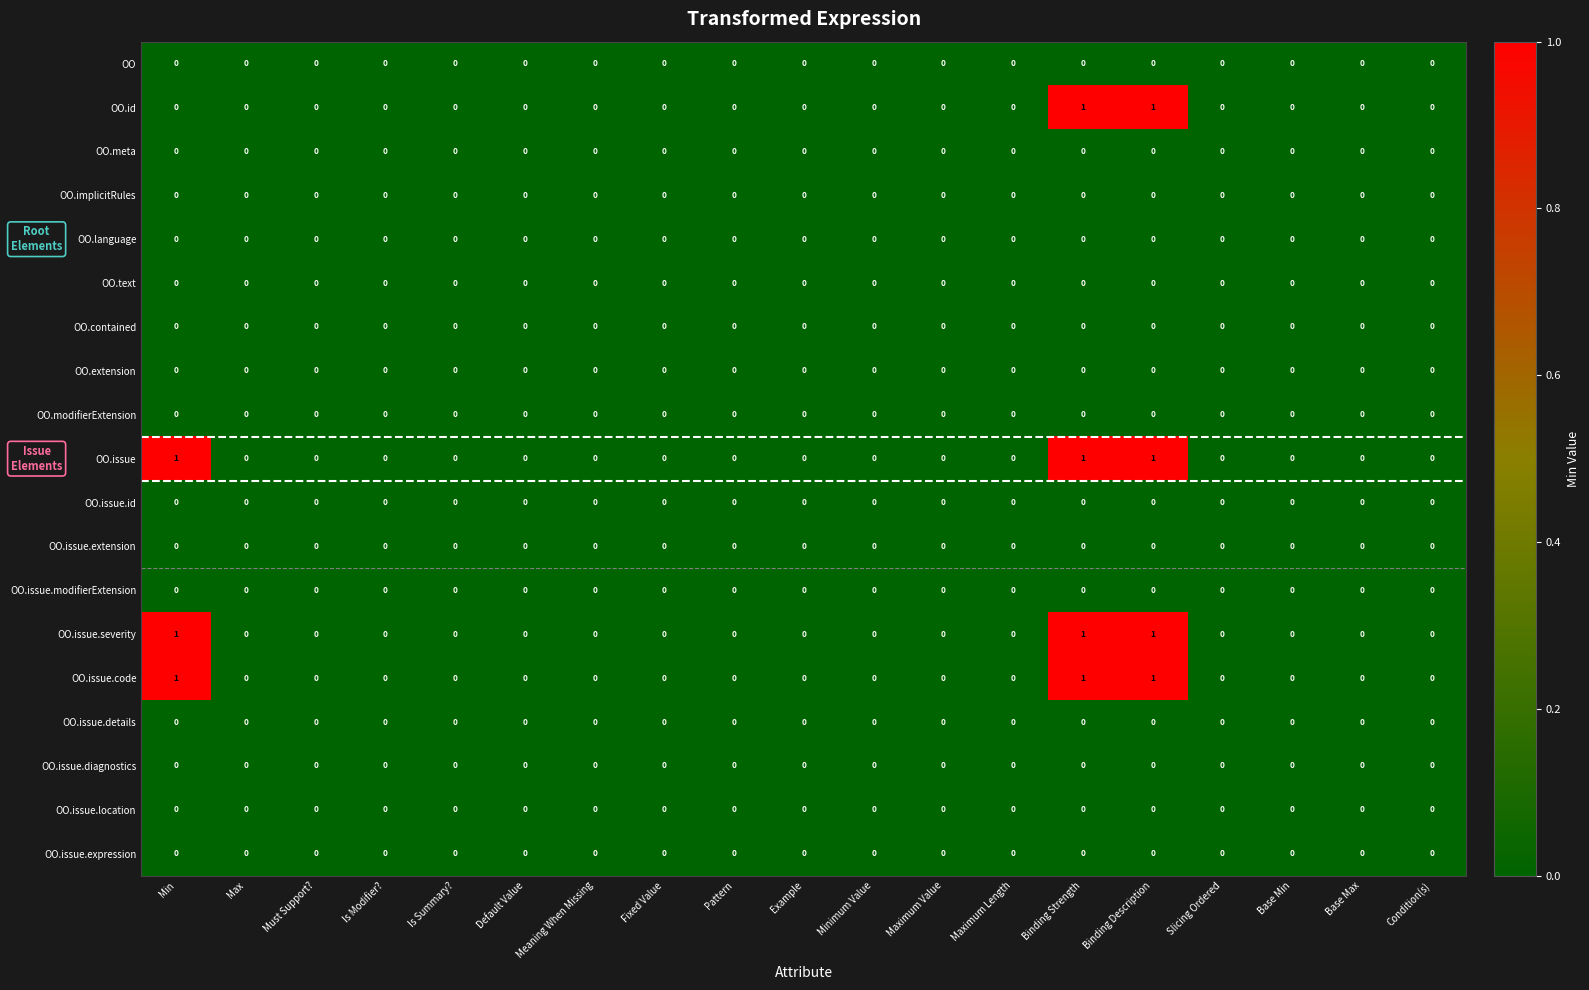

The value of OO.issue at Base Min is 1. True or false?

False